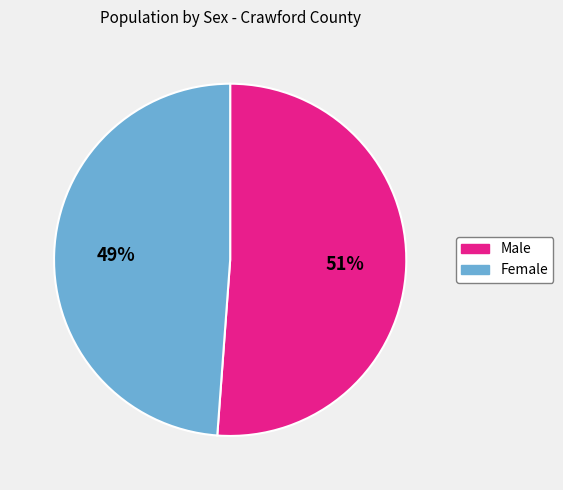

Approximately how many times larger is the value at Male compared to Female?

1.0